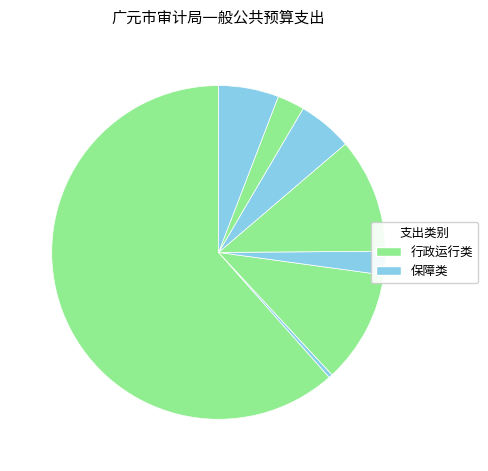

To the nearest percent, what is the average slice percentage?

12%